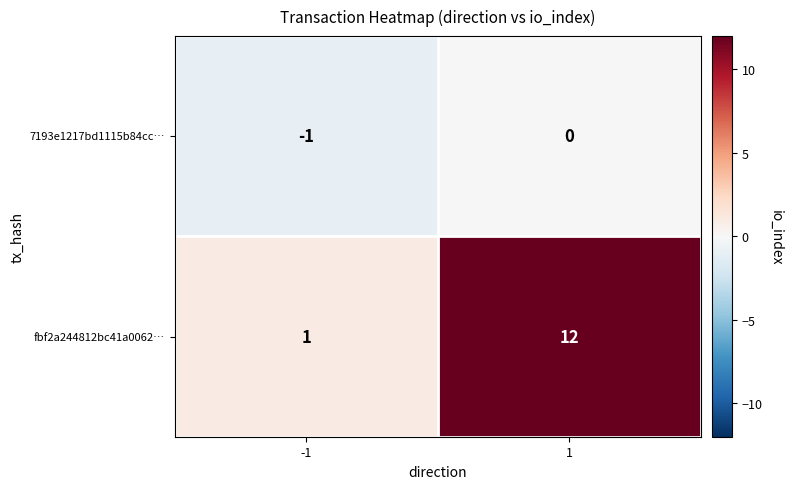

Which series has the largest total across all categories?

fbf2a244812bc41a0062…